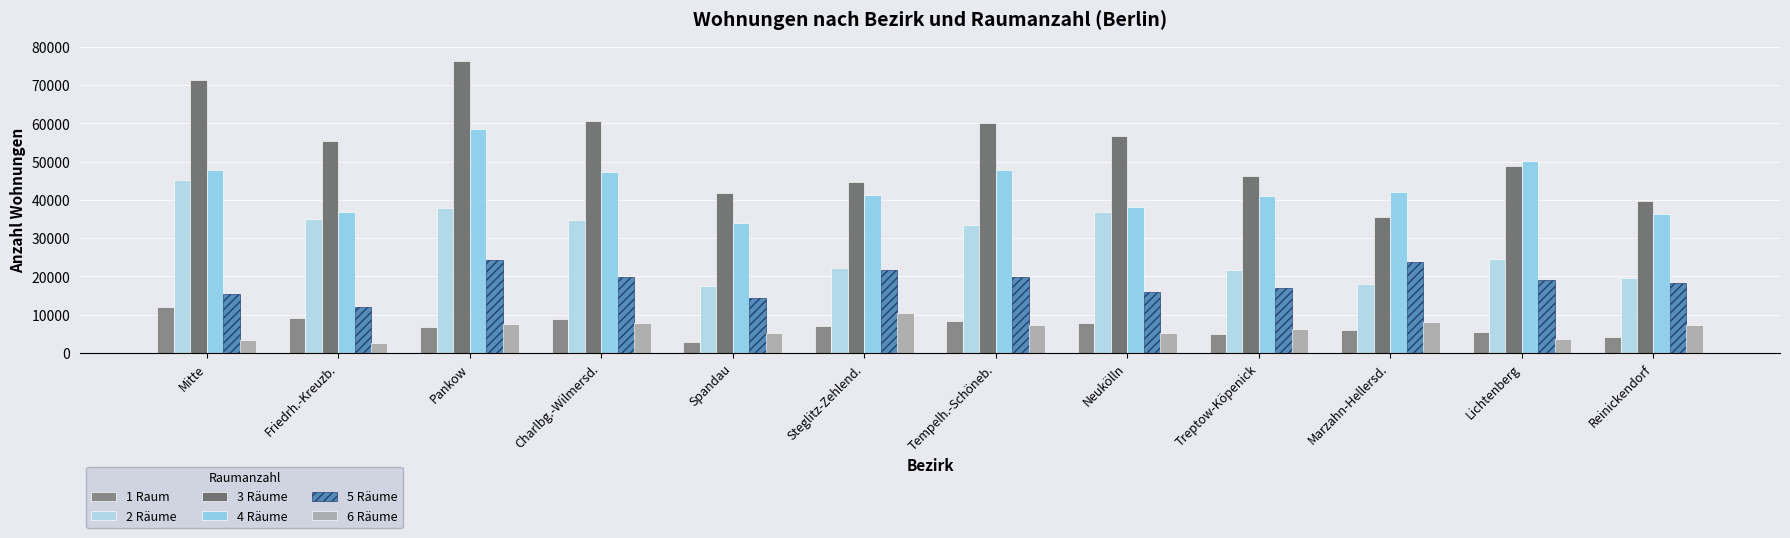

What is the value of the 1 Raum bar at the 11th from the left?

5489